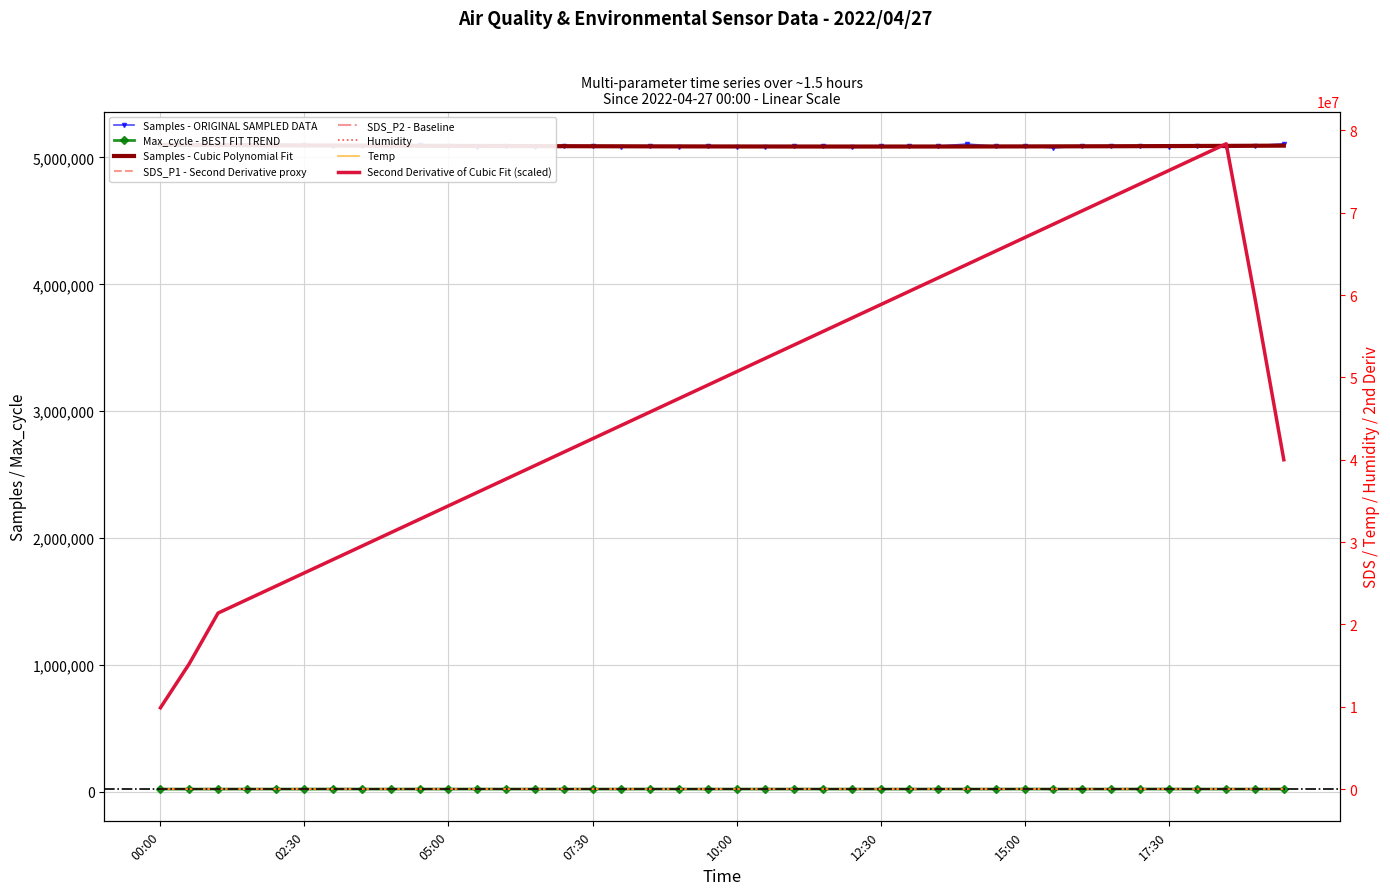

Reading left to right, list all the values displayed in this chart.

Samples: 00:00=5095568.0	00:30=5094853.0	01:00=5099818.0	01:30=5100806.0	02:00=5101472.0	02:30=5099018.0	03:00=5093201.0	03:30=5091836.0	04:00=5088828.0	04:30=5101988.0	05:00=5090752.0	05:30=5081981.0	06:00=5090570.0	06:30=5085518.0	07:00=5090617.0	07:30=5087917.0	08:00=5086296.0	08:30=5090323.0	09:00=5083286.0	09:30=5087802.0	10:00=5081245.0	10:30=5085160.0	11:00=5091135.0	11:30=5088278.0	12:00=5079738.0	12:30=5088835.0	13:00=5089789.0	13:30=5089050.0	14:00=5106170.0	14:30=5088495.0	15:00=5089746.0	15:30=5076639.0	16:00=5088330.0	16:30=5088753.0	17:00=5088923.0	17:30=5080436.0	18:00=5089676.0	18:30=5078879.0	19:00=5092633.0	19:30=5107918.0
SDS_P1: 00:00=5.2	00:30=3.4	01:00=4.8	01:30=4.5	02:00=5.7	02:30=4.4	03:00=5.2	03:30=5.2	04:00=4.4	04:30=3.7	05:00=3.6	05:30=4.5	06:00=4.2	06:30=3.8	07:00=3.5	07:30=5.8	08:00=4.7	08:30=3.6	09:00=4.5	09:30=4.1	10:00=4.0	10:30=5.5	11:00=6.3	11:30=5.3	12:00=4.1	12:30=4.4	13:00=4.8	13:30=3.0	14:00=3.5	14:30=3.6	15:00=3.8	15:30=4.8	16:00=3.9	16:30=4.8	17:00=4.5	17:30=4.5	18:00=4.7	18:30=3.9	19:00=6.8	19:30=4.3
SDS_P2: 00:00=2.9	00:30=2.6	01:00=2.7	01:30=3.0	02:00=3.1	02:30=3.0	03:00=3.1	03:30=3.0	04:00=2.5	04:30=2.5	05:00=2.5	05:30=2.7	06:00=2.6	06:30=2.1	07:00=2.3	07:30=2.9	08:00=2.4	08:30=2.5	09:00=2.5	09:30=2.4	10:00=2.4	10:30=2.8	11:00=2.7	11:30=3.0	12:00=2.4	12:30=2.5	13:00=2.5	13:30=2.2	14:00=2.2	14:30=2.5	15:00=2.5	15:30=2.4	16:00=2.4	16:30=2.5	17:00=2.6	17:30=2.8	18:00=2.9	18:30=2.6	19:00=2.5	19:30=2.7
Temp: 00:00=8.6	00:30=8.6	01:00=8.6	01:30=8.6	02:00=8.6	02:30=8.6	03:00=8.6	03:30=8.6	04:00=8.6	04:30=8.6	05:00=8.5	05:30=8.5	06:00=8.5	06:30=8.5	07:00=8.5	07:30=8.5	08:00=8.5	08:30=8.5	09:00=8.5	09:30=8.5	10:00=8.5	10:30=8.5	11:00=8.5	11:30=8.5	12:00=8.4	12:30=8.4	13:00=8.4	13:30=8.5	14:00=8.5	14:30=8.5	15:00=8.5	15:30=8.5	16:00=8.4	16:30=8.4	17:00=8.4	17:30=8.3	18:00=8.3	18:30=8.3	19:00=8.3	19:30=8.3
Humidity: 00:00=63.9	00:30=64.0	01:00=63.9	01:30=64.1	02:00=64.2	02:30=64.2	03:00=64.3	03:30=64.3	04:00=64.3	04:30=64.3	05:00=64.3	05:30=64.3	06:00=64.4	06:30=64.4	07:00=64.4	07:30=64.3	08:00=64.5	08:30=64.5	09:00=64.4	09:30=64.3	10:00=64.2	10:30=64.2	11:00=64.4	11:30=64.5	12:00=64.7	12:30=64.6	13:00=64.6	13:30=64.6	14:00=64.5	14:30=64.4	15:00=64.4	15:30=64.4	16:00=64.4	16:30=64.3	17:00=64.5	17:30=64.6	18:00=64.6	18:30=64.7	19:00=64.8	19:30=64.8
Max_cycle: 00:00=20020.0	00:30=20030.0	01:00=20032.0	01:30=20027.0	02:00=20024.0	02:30=20043.0	03:00=20513.0	03:30=20107.0	04:00=20088.0	04:30=20389.0	05:00=20023.0	05:30=20414.0	06:00=20035.0	06:30=20089.0	07:00=20032.0	07:30=20020.0	08:00=20056.0	08:30=20467.0	09:00=20039.0	09:30=20055.0	10:00=20146.0	10:30=20036.0	11:00=20103.0	11:30=20070.0	12:00=20028.0	12:30=20038.0	13:00=20028.0	13:30=20512.0	14:00=20042.0	14:30=20028.0	15:00=20600.0	15:30=20022.0	16:00=20047.0	16:30=20020.0	17:00=20667.0	17:30=20509.0	18:00=20077.0	18:30=20031.0	19:00=20032.0	19:30=20040.0